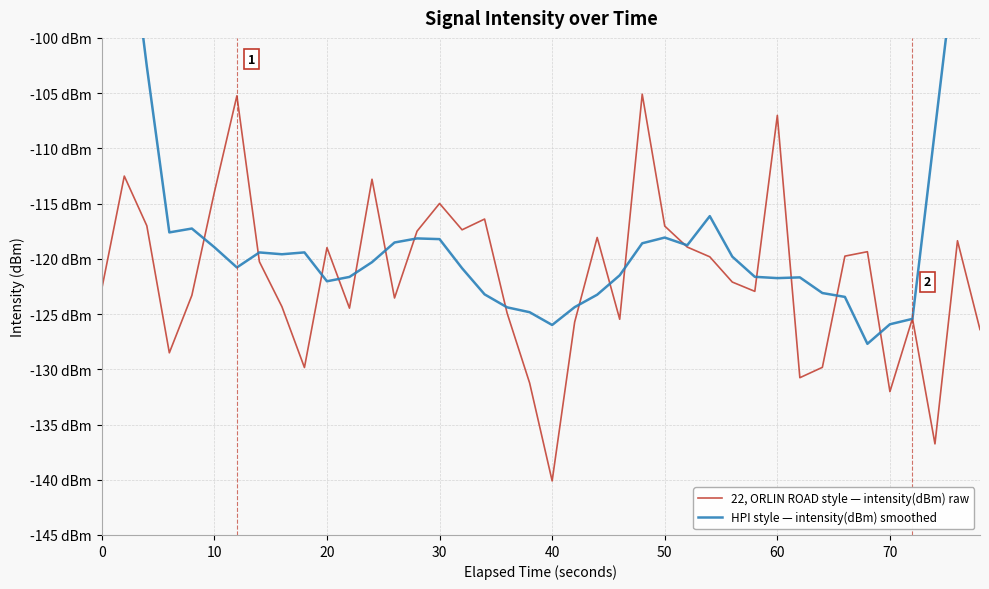

What is the maximum value shown in the chart?

-68.7